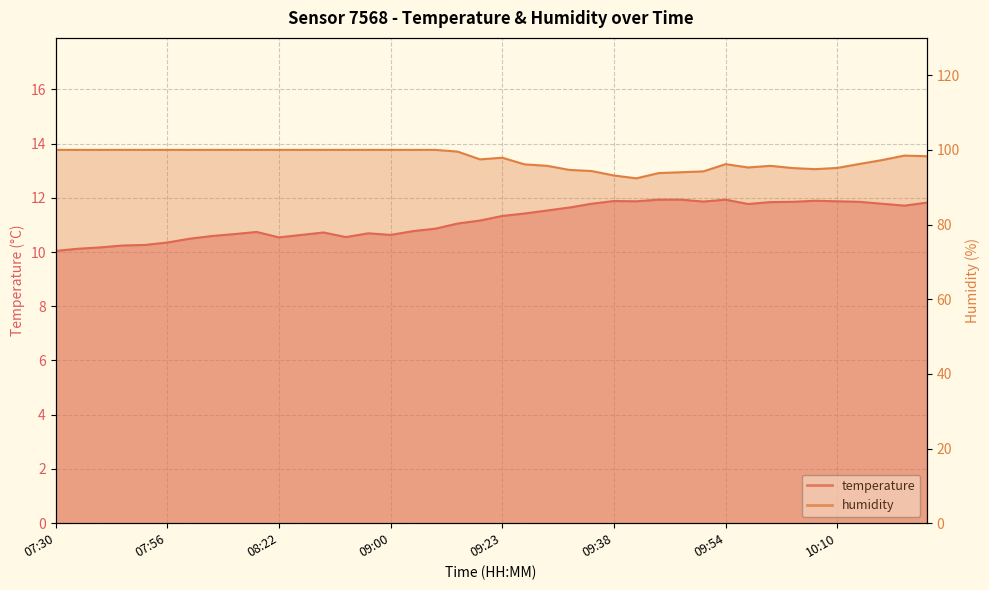

In temperature, how many points are lower than both neighbors (excluding endpoints)?

7